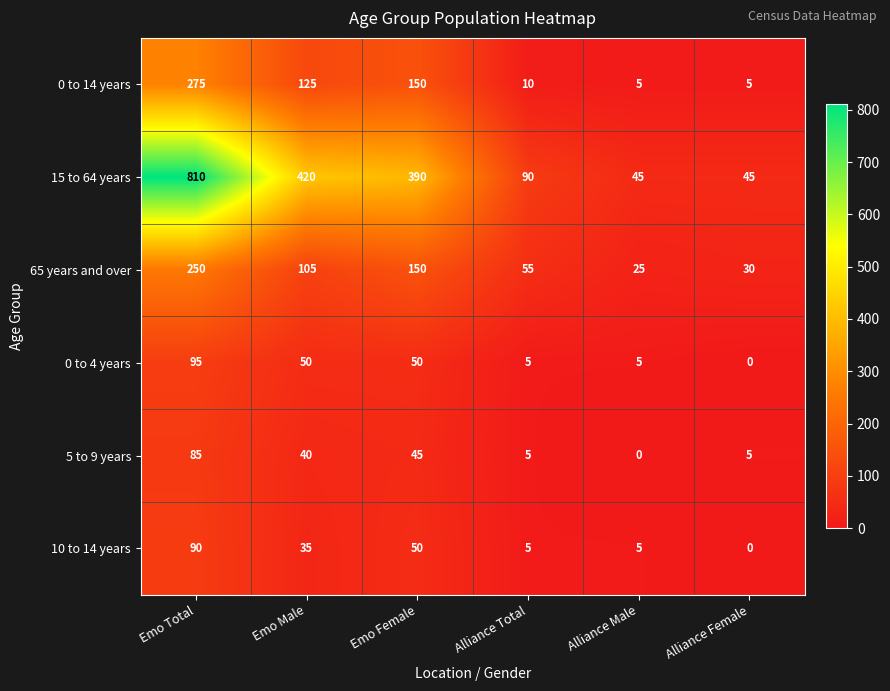

What is the spread (max minus min) of values at Alliance Female?

45